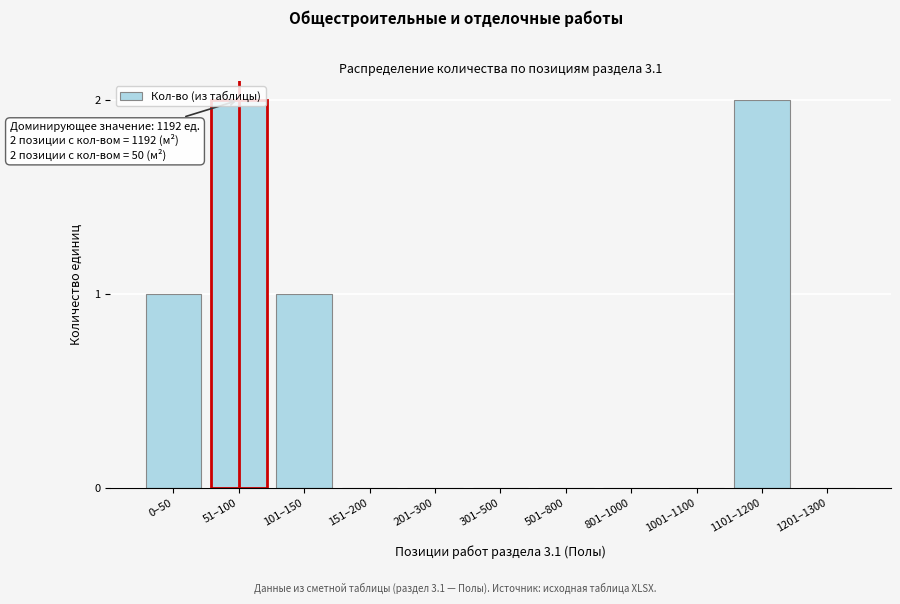

Between 301–500 and 1101–1200, which is larger?

1101–1200